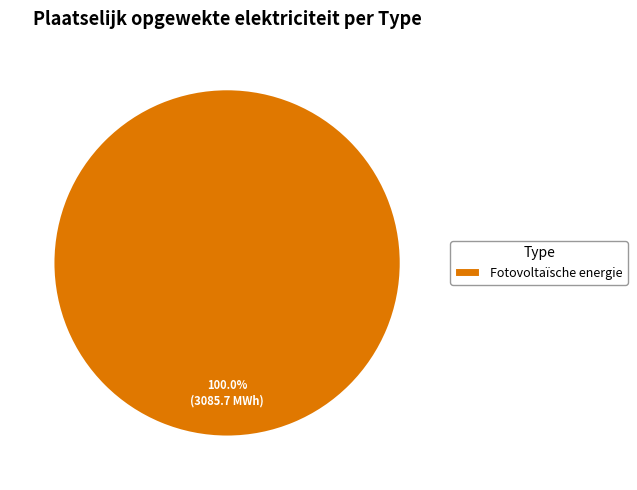

Does Fotovoltaïsche energie account for over 50% of the chart?

Yes